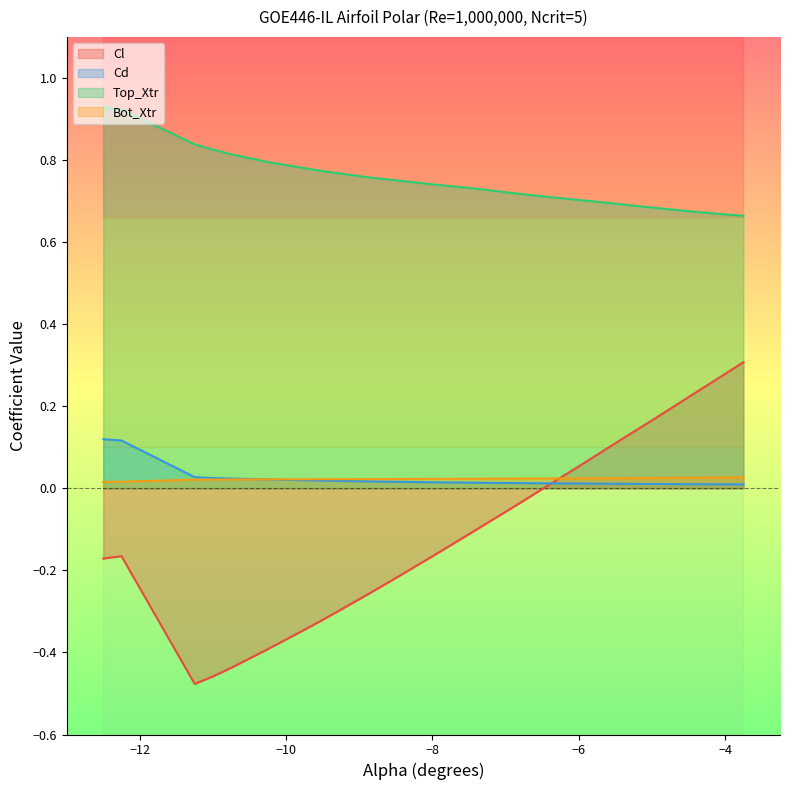

True or false: Cd and Top_Xtr cross at least once.

False